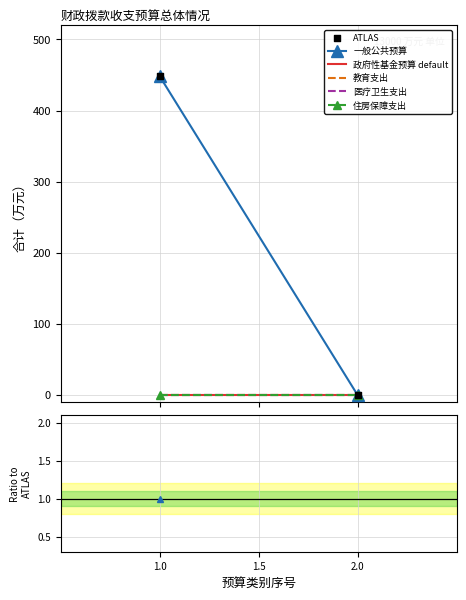

What is the average Y value?

224.2